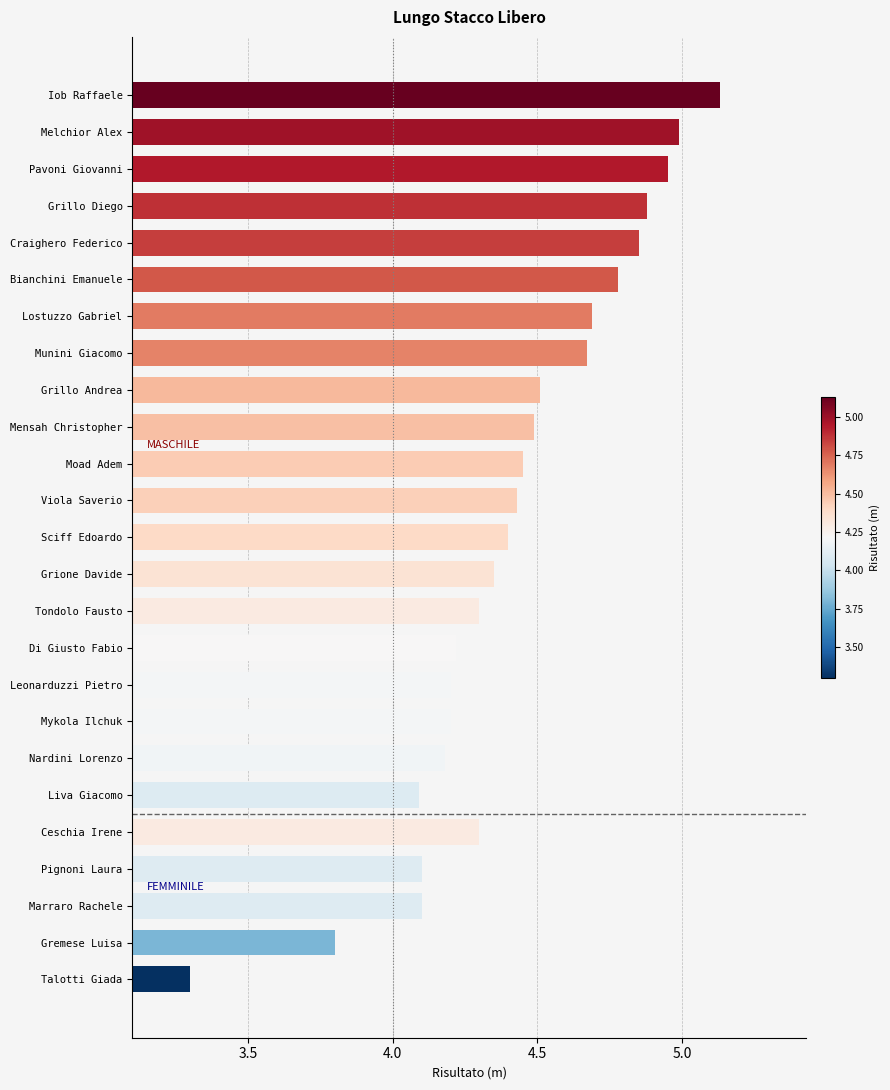

What is the approximate value at Pignoni Laura?

4.1